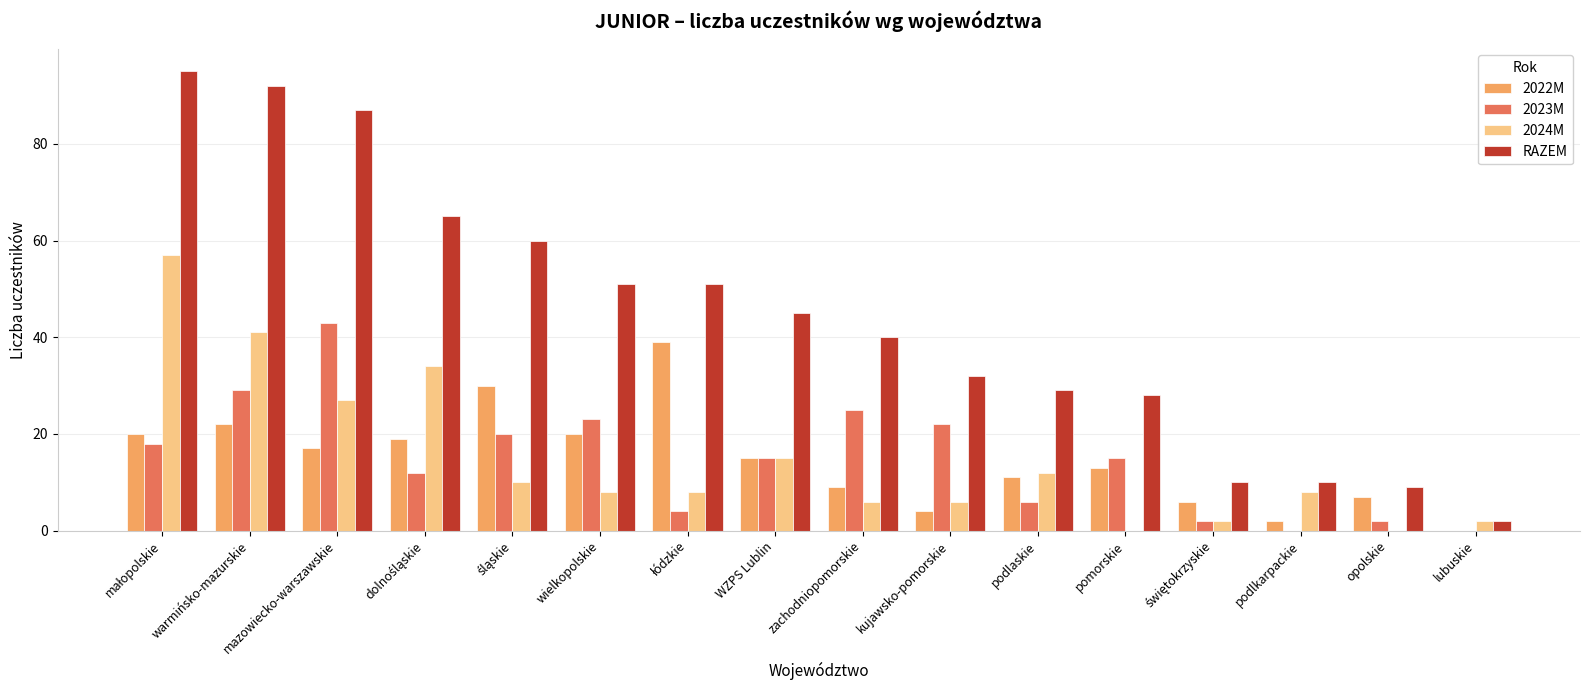

What is the highest value of the 2022M series?

39